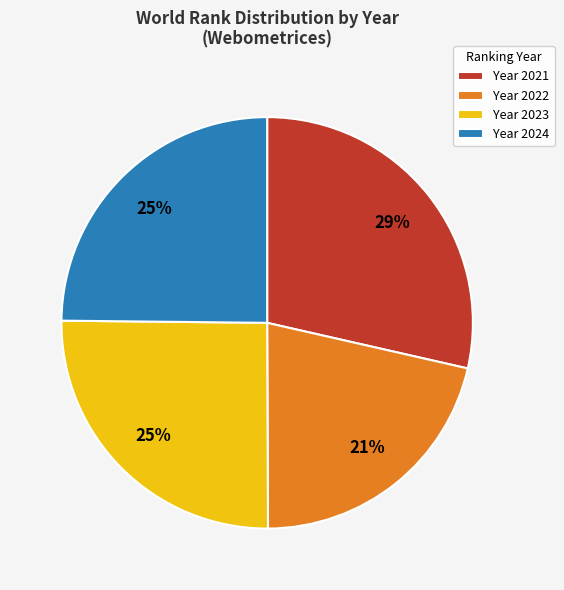

Does any single category account for the majority?

No